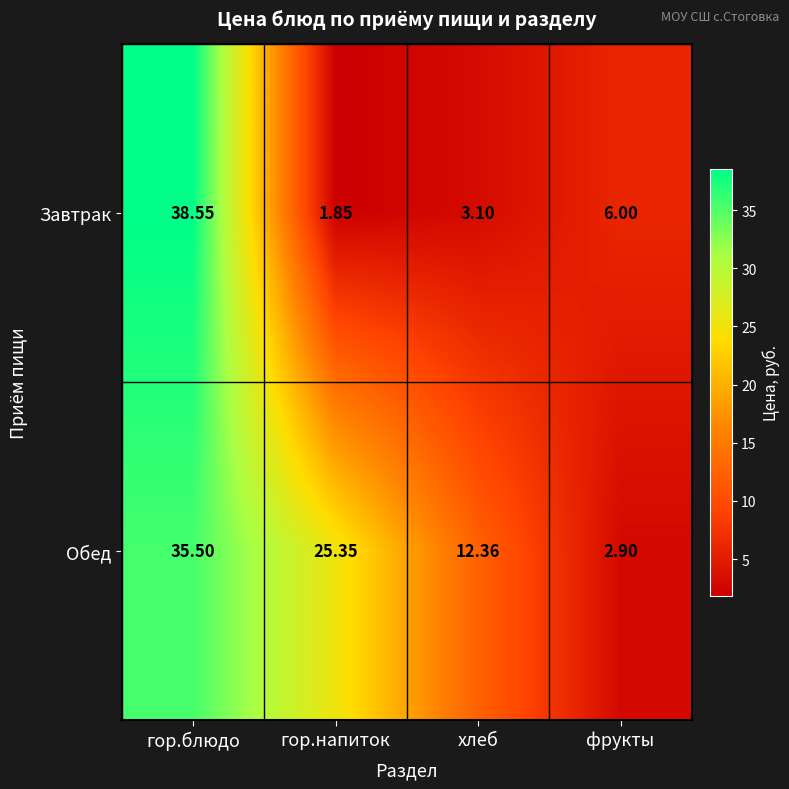

Where is Завтрак nearest to the value 20?

фрукты